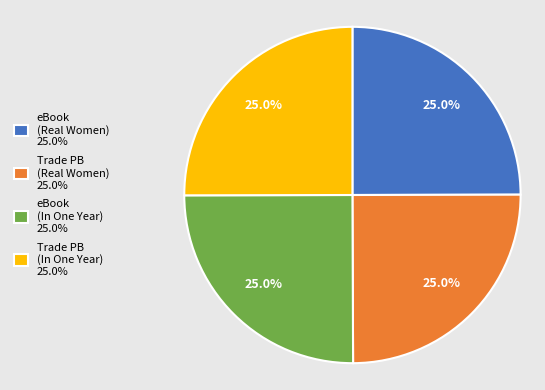

Does eBook (In One Year) 25.0% account for over 50% of the chart?

No